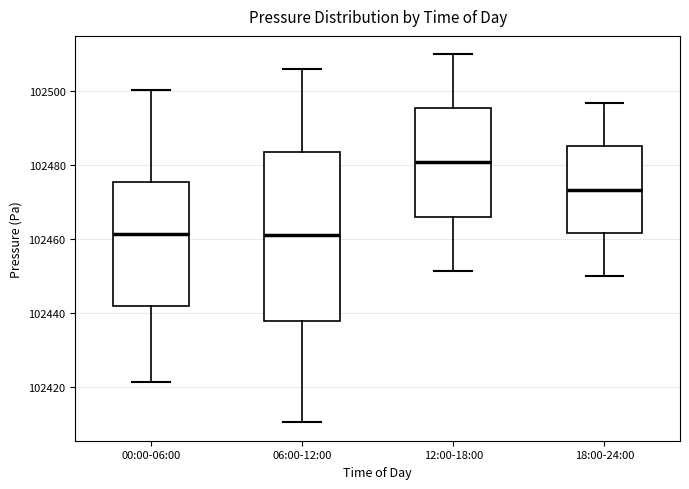

Reading left to right, read every box against the y-axis: the position of its median line, the range the box covers, and the ends of its whiskers. The values are not printed on the chart, so give them approximately, as read against the axis.

00:00-06:00: median 102462, box 102442 to 102476, whiskers 102422 to 102500
06:00-12:00: median 102462, box 102438 to 102484, whiskers 102410 to 102506
12:00-18:00: median 102480, box 102466 to 102496, whiskers 102452 to 102510
18:00-24:00: median 102474, box 102462 to 102486, whiskers 102450 to 102496